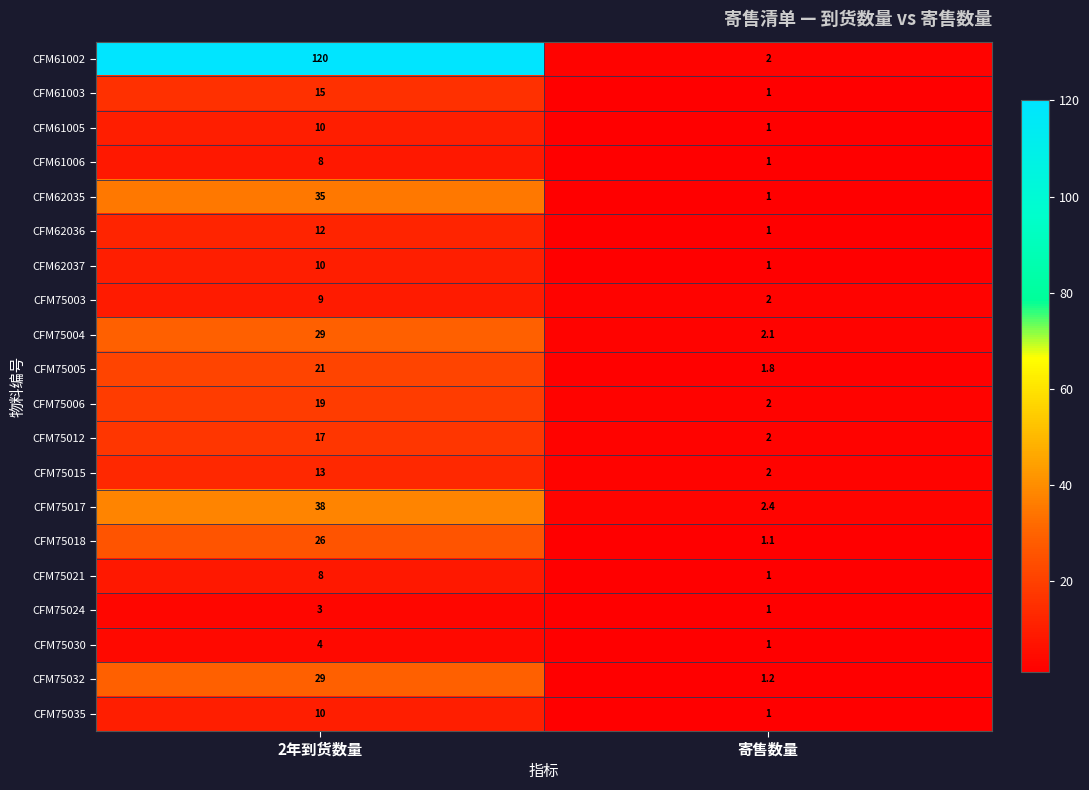

Is it true that CFM61003 equals 0.3 at 寄售数量?

False